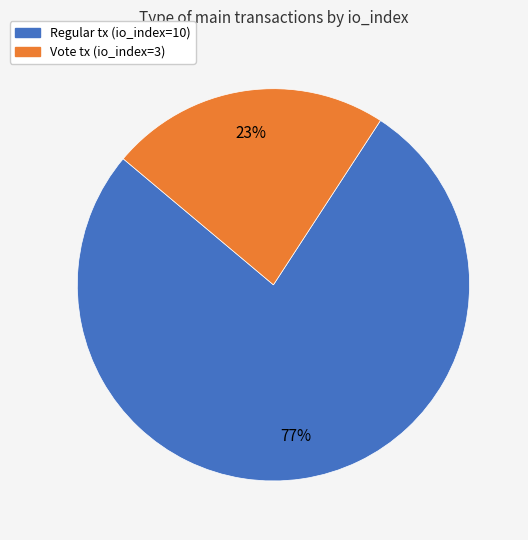

Is there any slice that represents more than half of the pie?

Yes